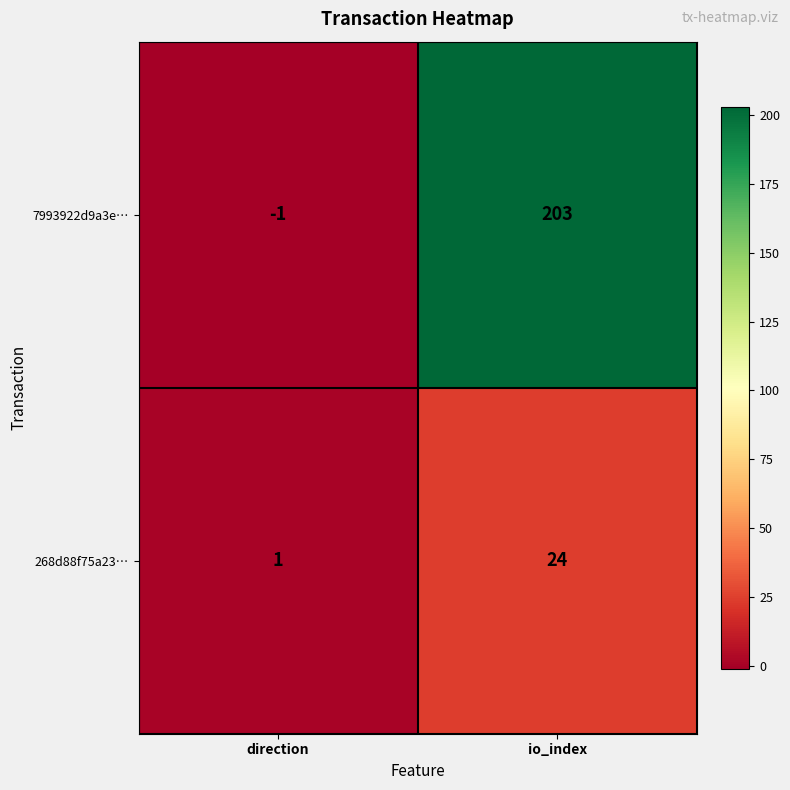

True or false: 268d88f75a23… has a value of 2 at direction.

False